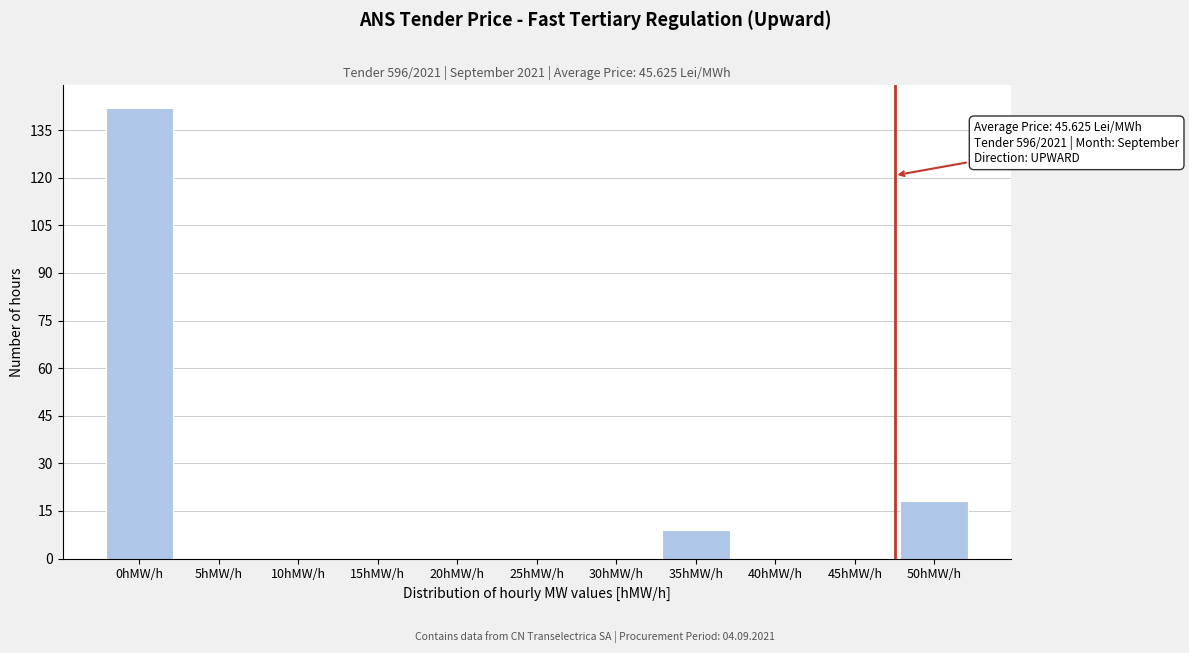

Reading left to right, transcribe all the data shown in this chart.

0hMW/h=142	5hMW/h=0	10hMW/h=0	15hMW/h=0	20hMW/h=0	25hMW/h=0	30hMW/h=0	35hMW/h=9	40hMW/h=0	45hMW/h=0	50hMW/h=18